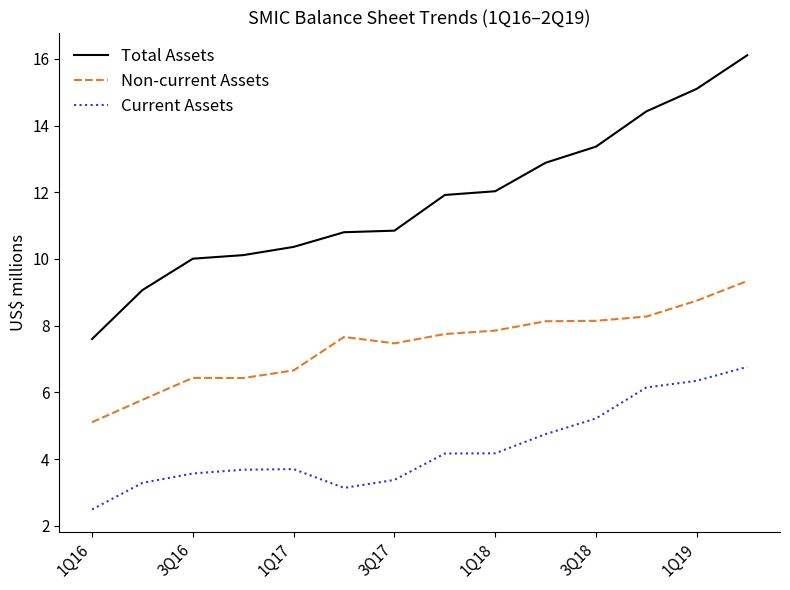

How many categories are shown in the chart?

14